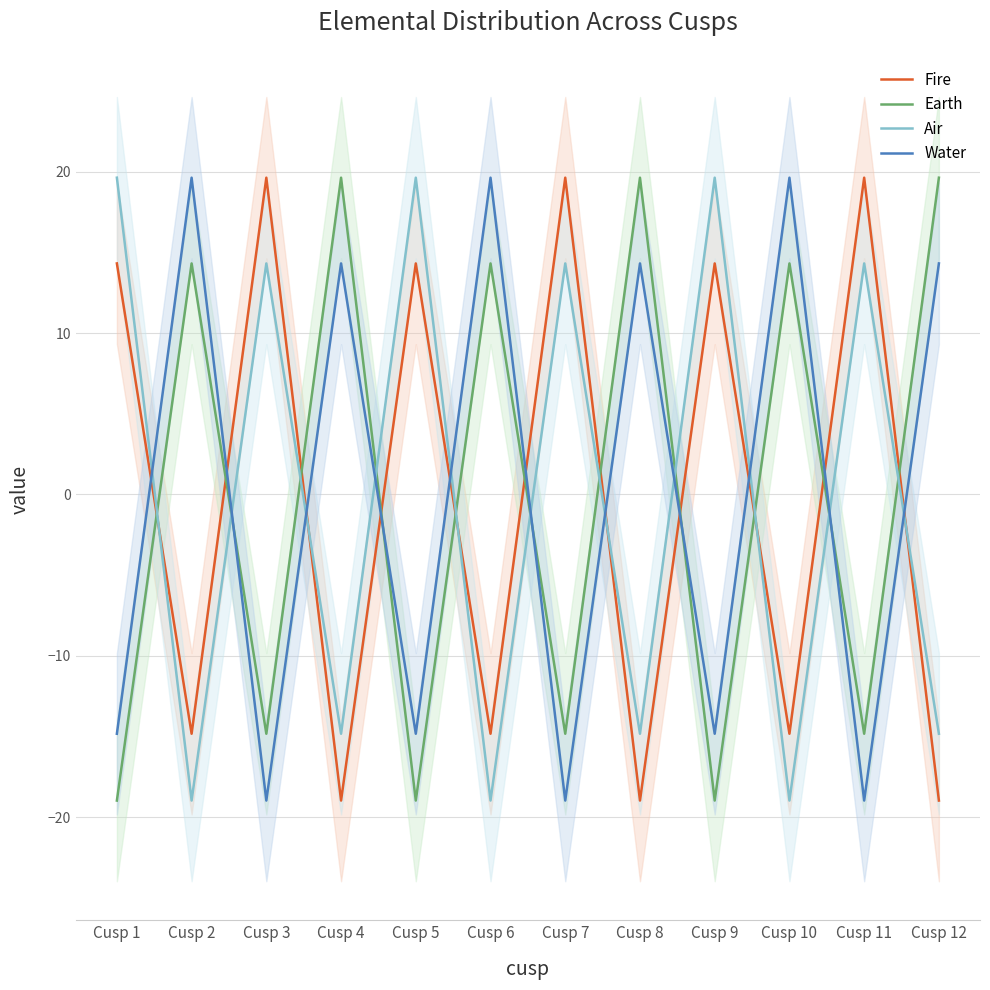

Reading left to right, list all the values displayed in this chart.

Fire: 14.3	-14.8	19.6	-19.0	14.3	-14.8	19.6	-19.0	14.3	-14.8	19.6	-19.0
Earth: -19.0	14.3	-14.8	19.6	-19.0	14.3	-14.8	19.6	-19.0	14.3	-14.8	19.6
Air: 19.6	-19.0	14.3	-14.8	19.6	-19.0	14.3	-14.8	19.6	-19.0	14.3	-14.8
Water: -14.8	19.6	-19.0	14.3	-14.8	19.6	-19.0	14.3	-14.8	19.6	-19.0	14.3